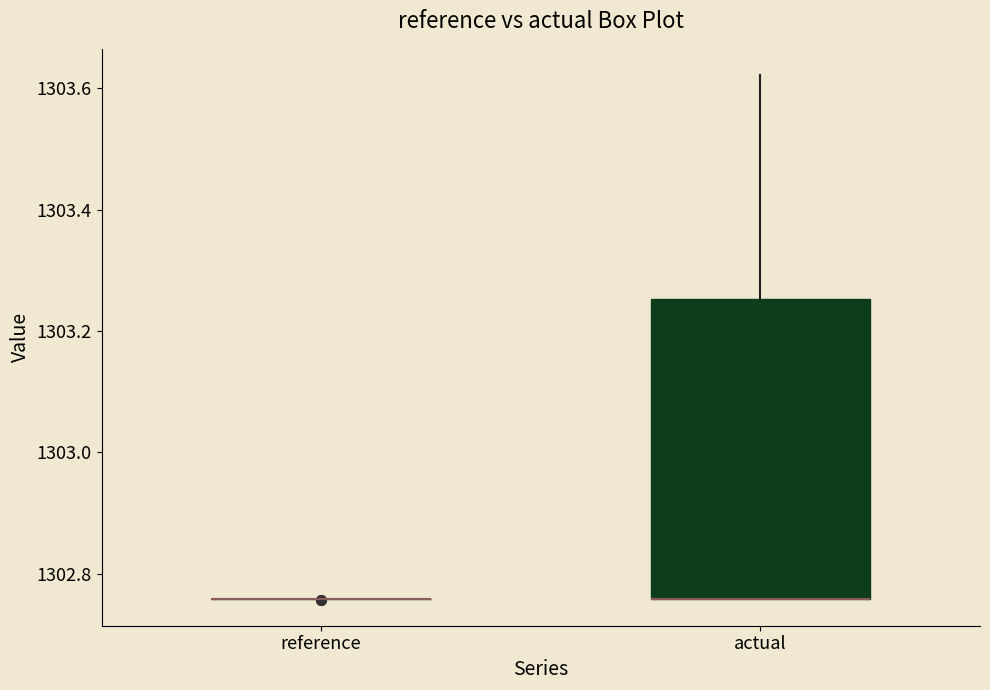

Which box is the tallest, from its lower edge to its upper edge?

actual